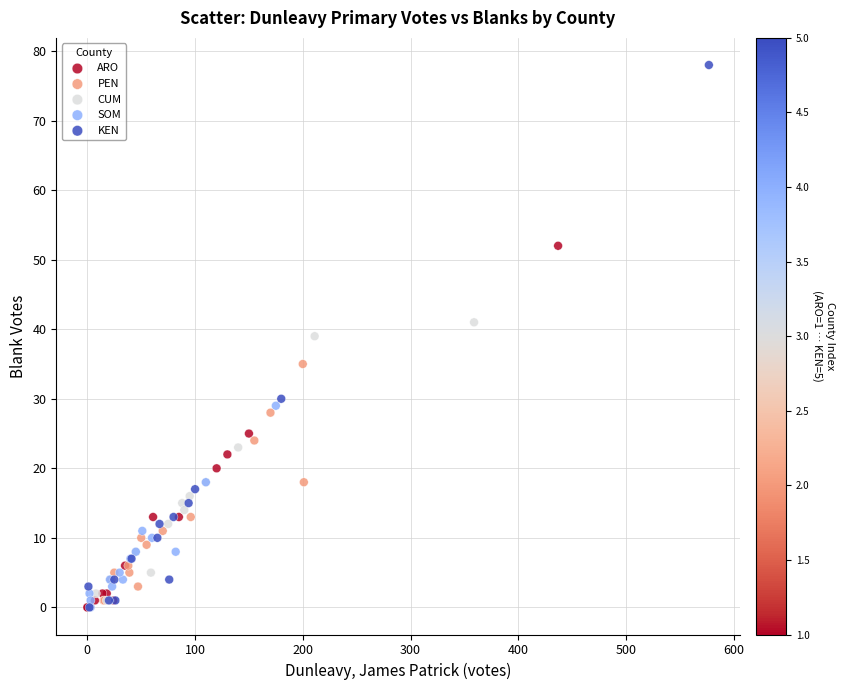

Which series has the widest spread of Y values?

KEN